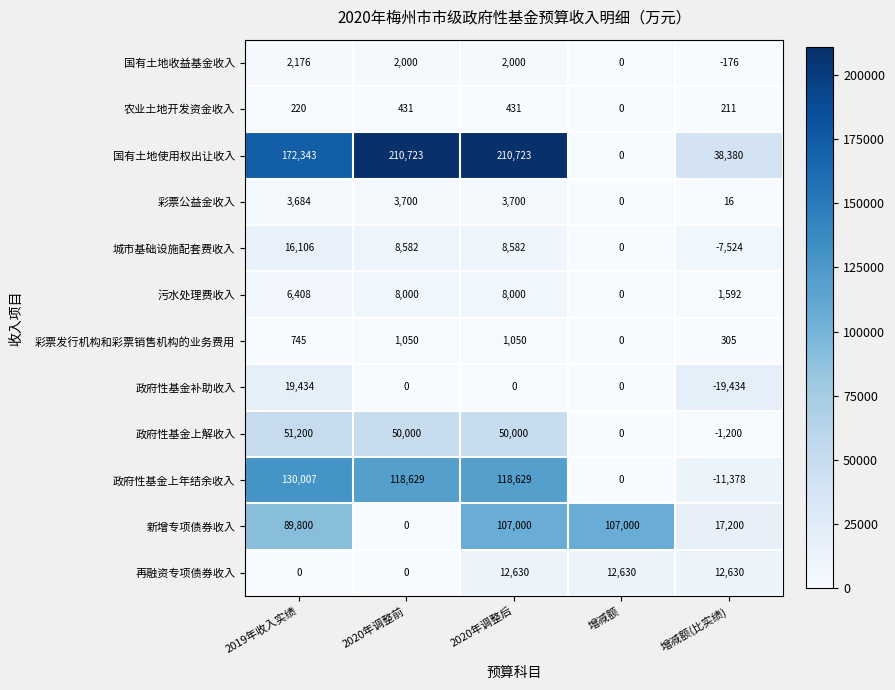

True or false: 国有土地收益基金收入 has a value of 2000 at 2020年调整后.

True